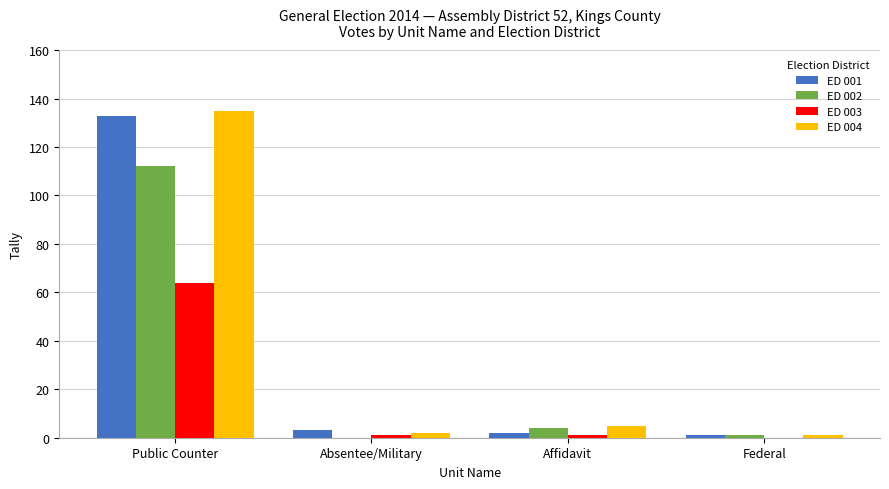

Are the bars grouped side by side (vs. stacked)?

Yes